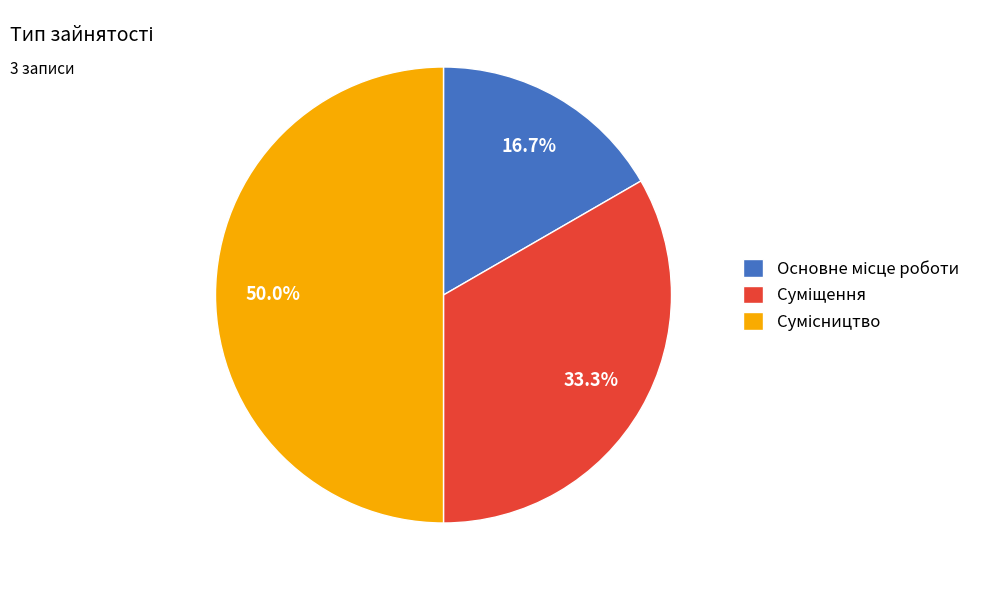

Count the number of slices in the pie.

3